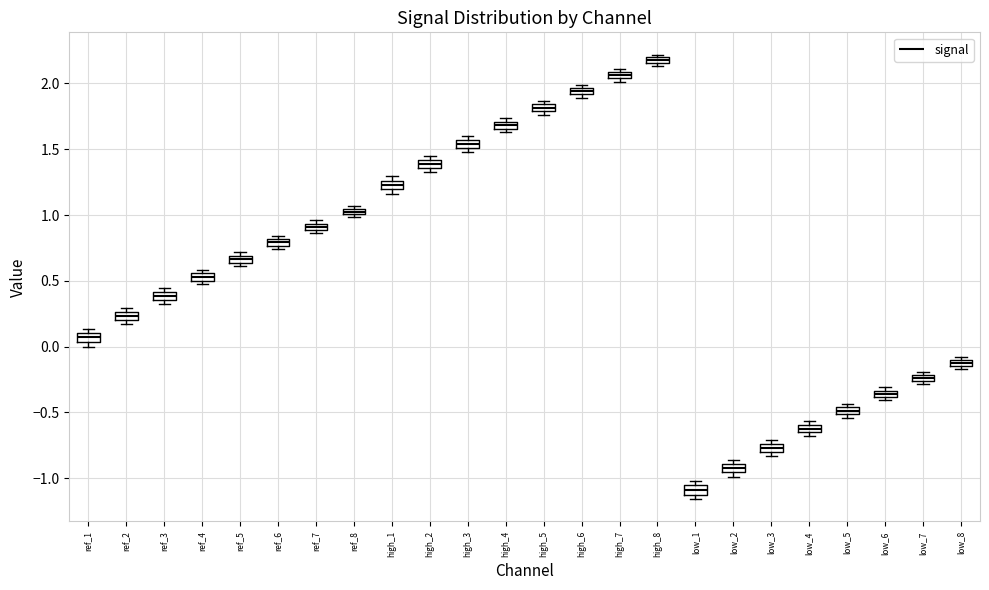

Which box's median line is the highest?

high_8